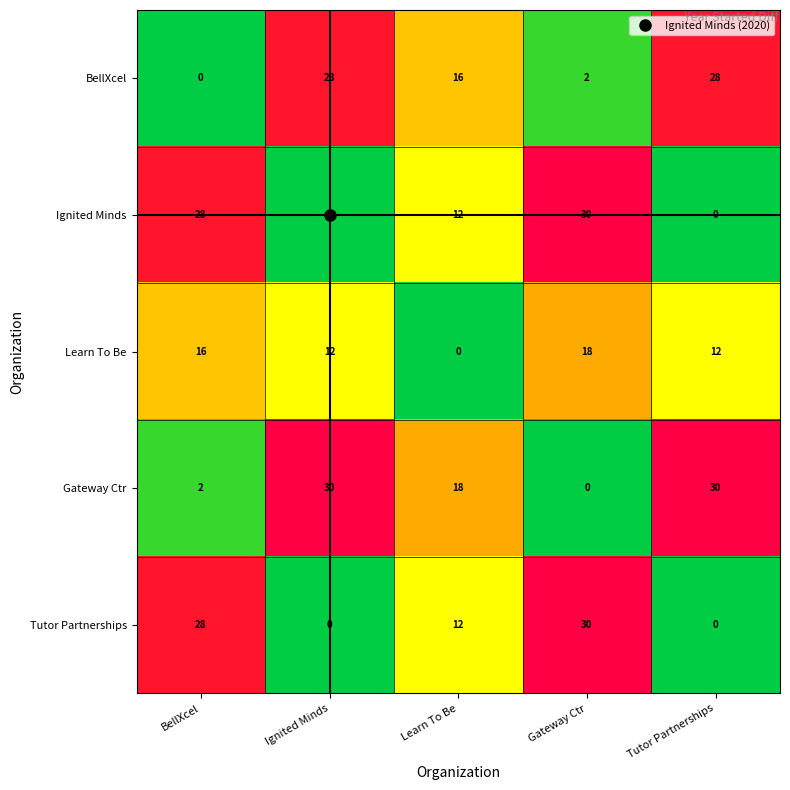

Which category has the highest value in the Learn To Be series?

Gateway Ctr